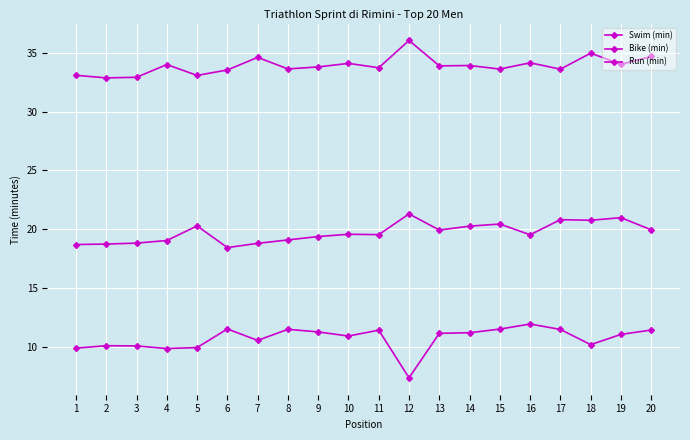

What is the sum of the Swim (min) values at 10 and 12?

18.3